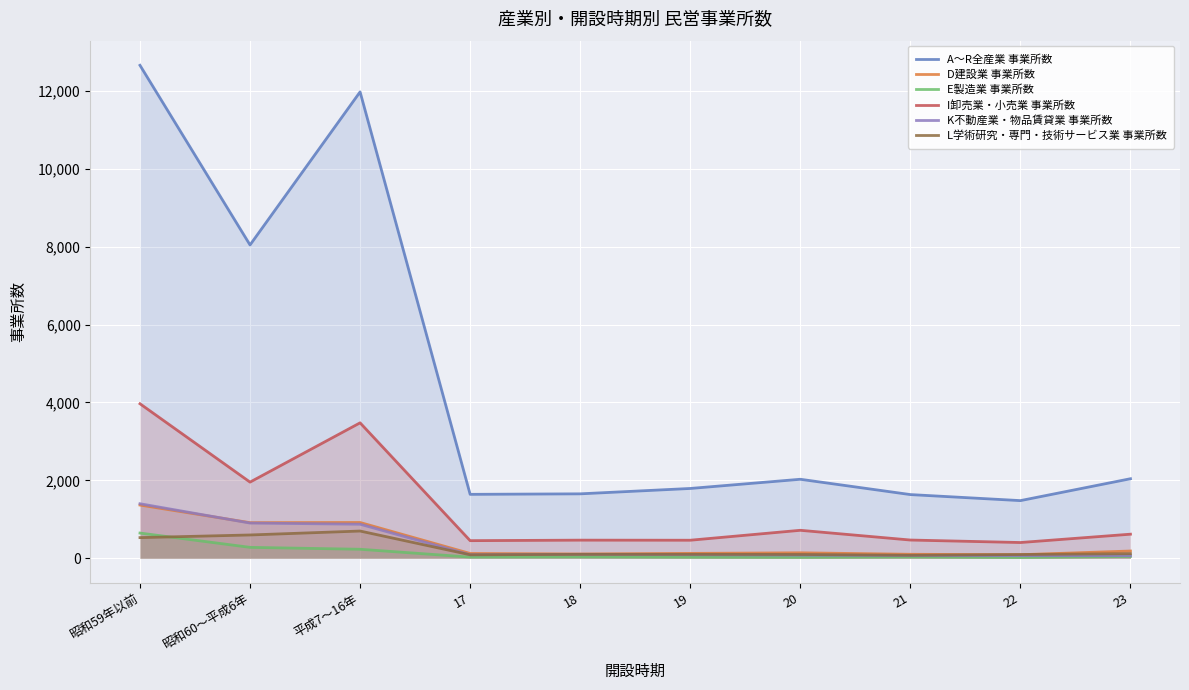

True or false: K不動産業・物品賃貸業 事業所数 and I卸売業・小売業 事業所数 intersect in this chart.

False